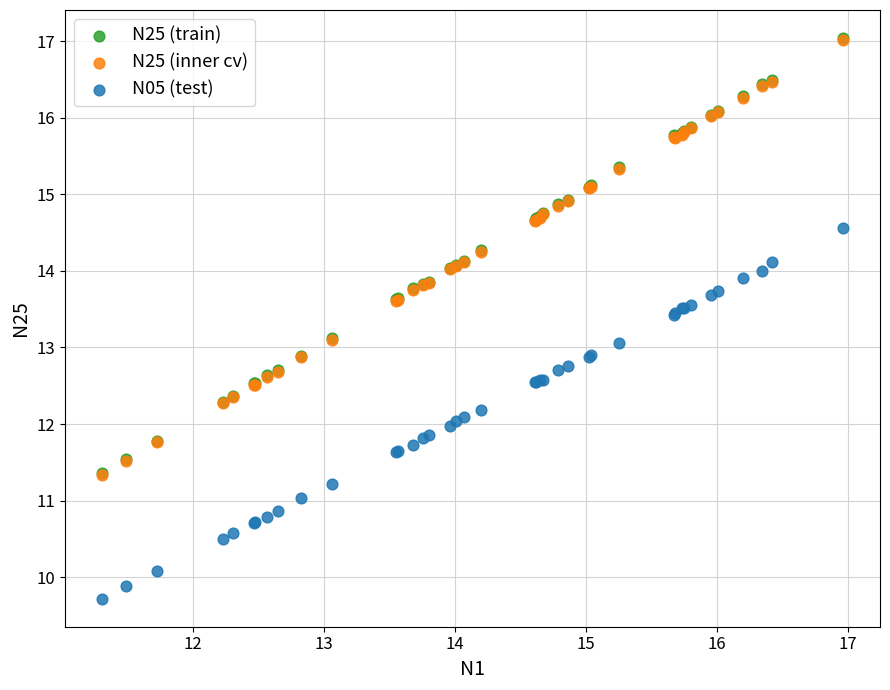

What are all the series names shown in the legend?

N25 (train), N25 (inner cv), N05 (test)